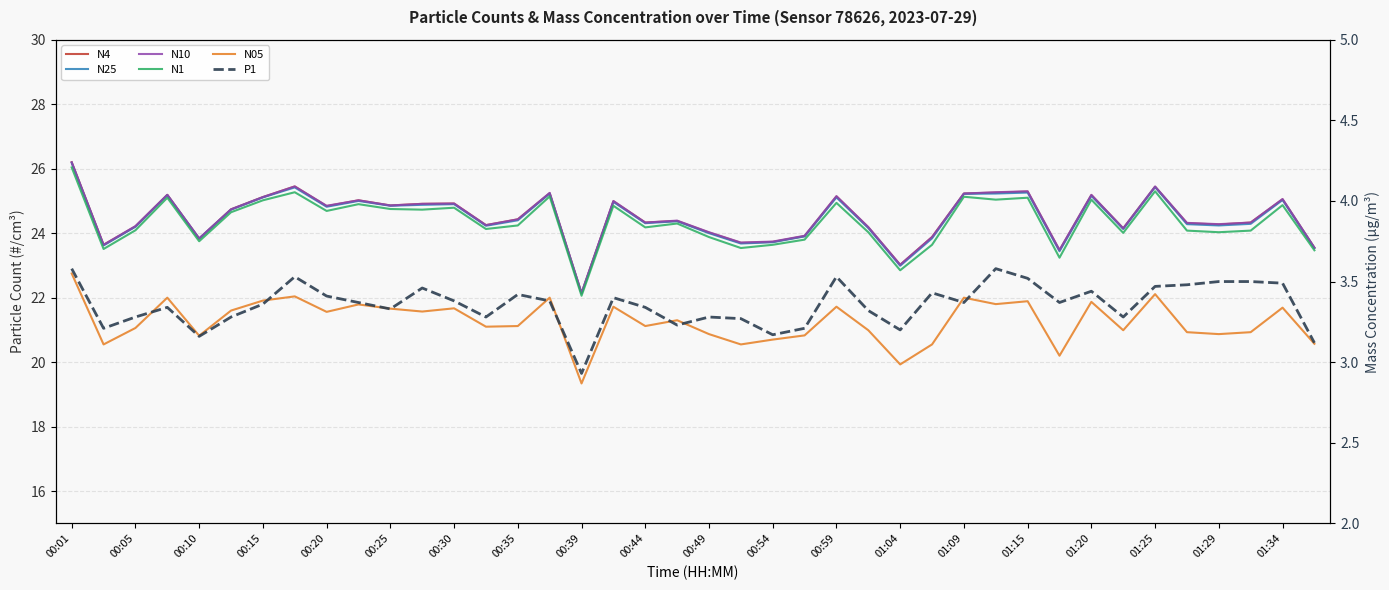

How many data points in N05 are above 21?

24